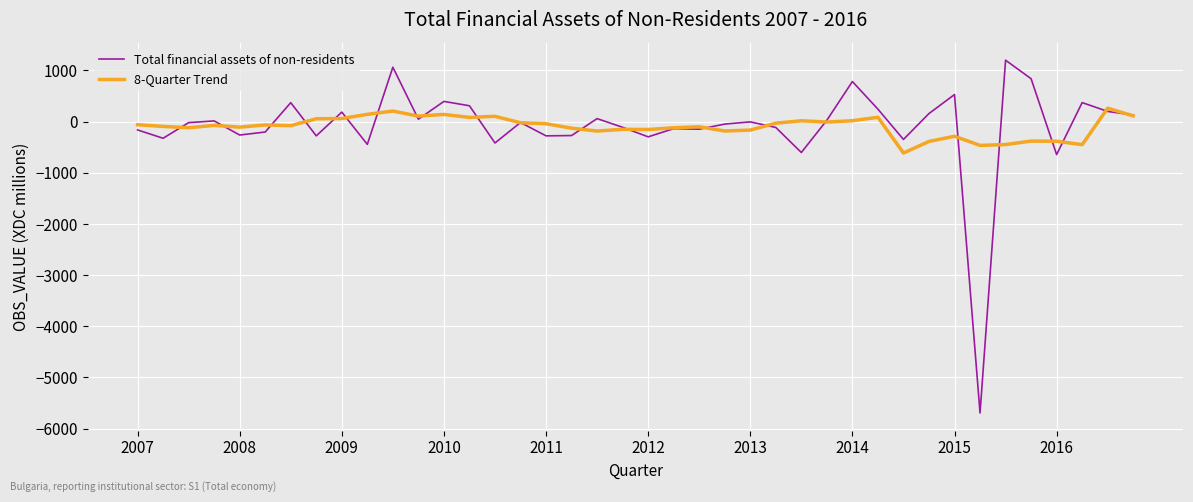

What is the smallest value displayed?

-5693.0